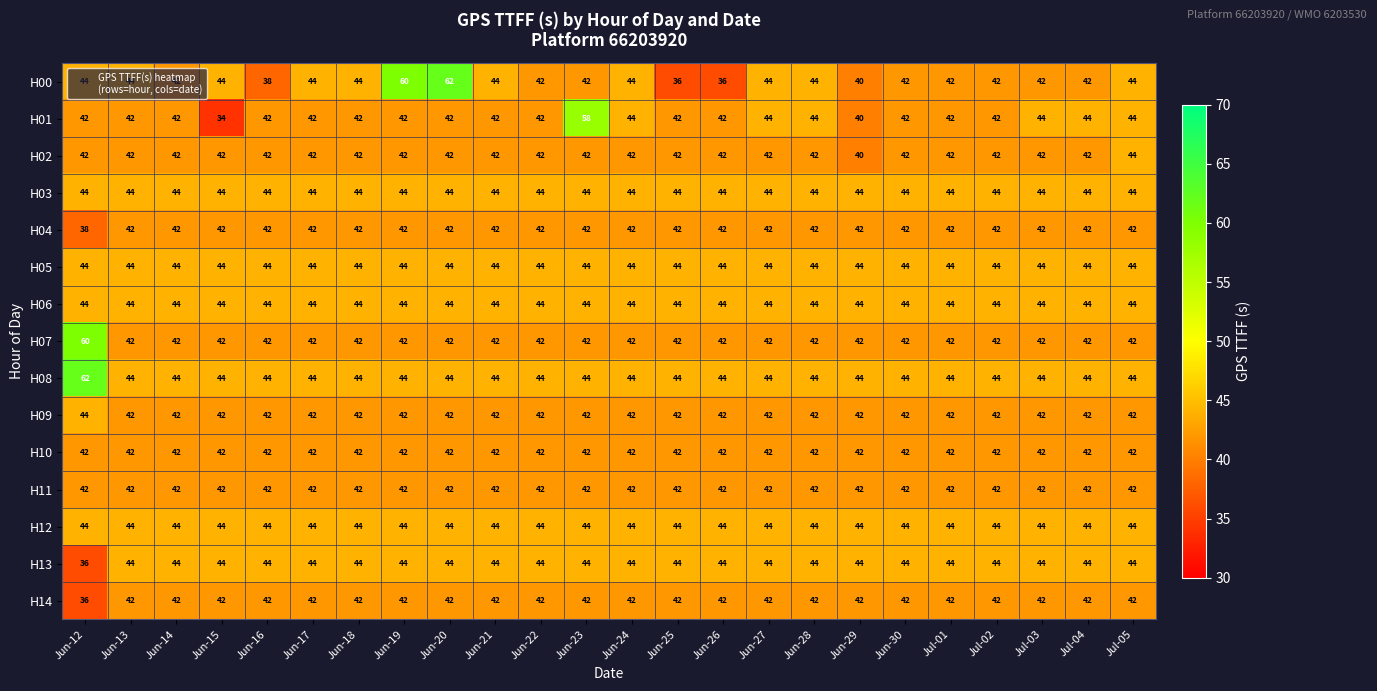

At how many categories does at least one series exceed 61?

2